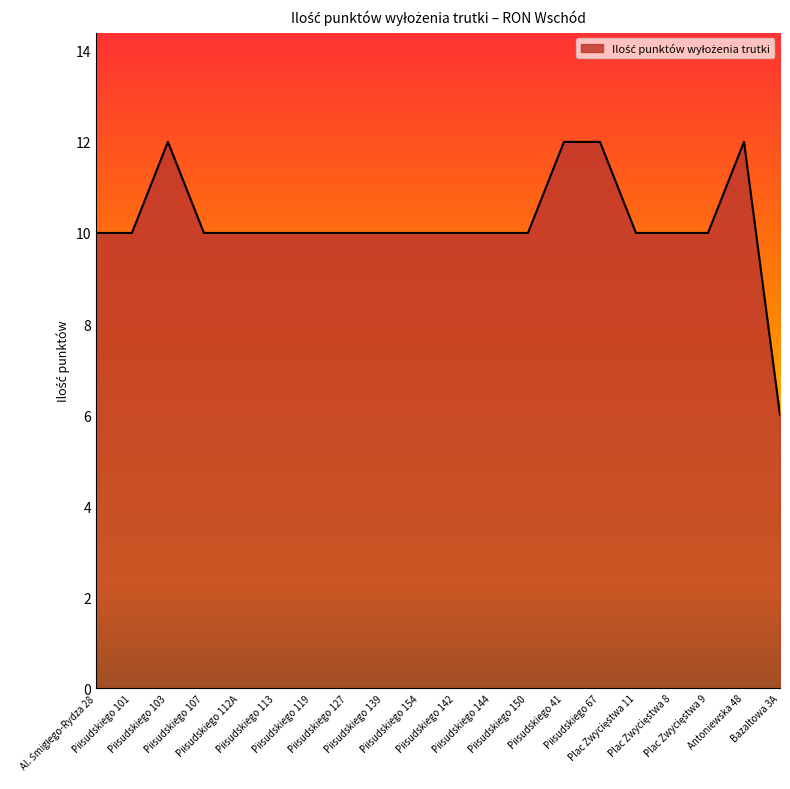

Reading left to right, list all the values displayed in this chart.

10	10	12	10	10	10	10	10	10	10	10	10	10	12	12	10	10	10	12	6